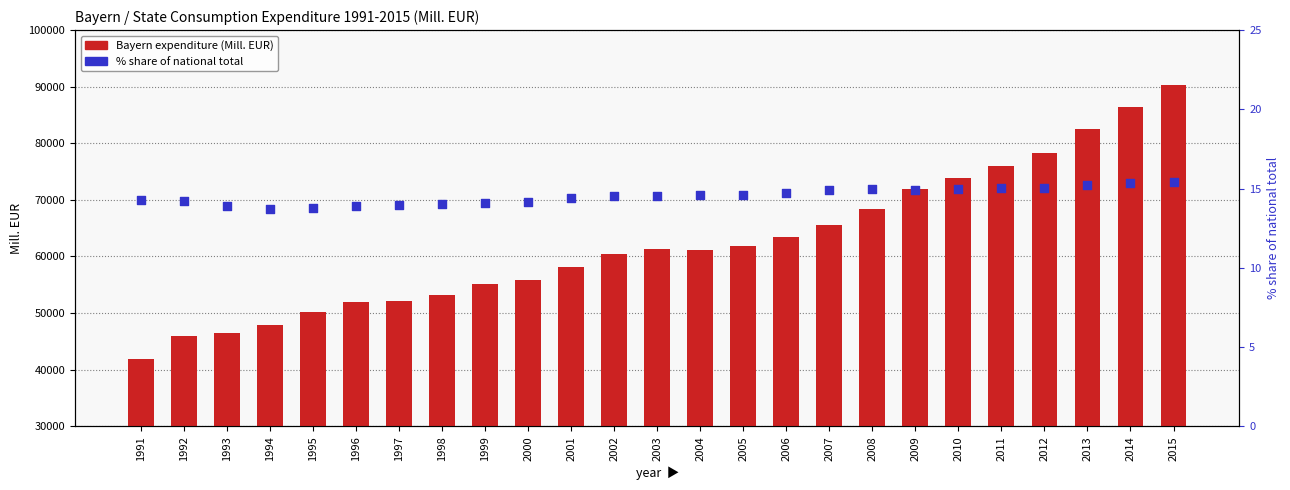

Is the value of Bayern expenditure (Mill. EUR) at 2009 greater than the value of % share of national total at 2008?

Yes